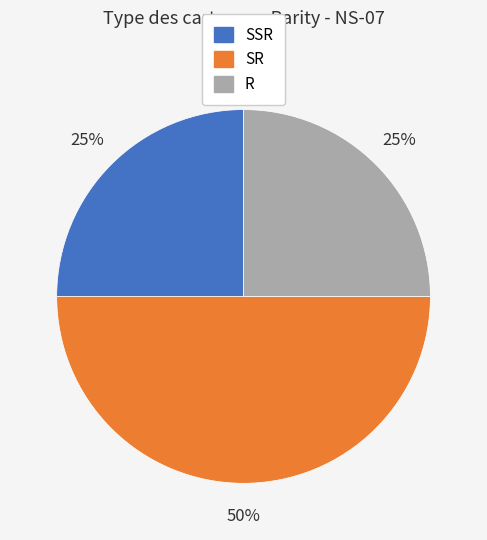

To the nearest percent, what is the average slice percentage?

33%